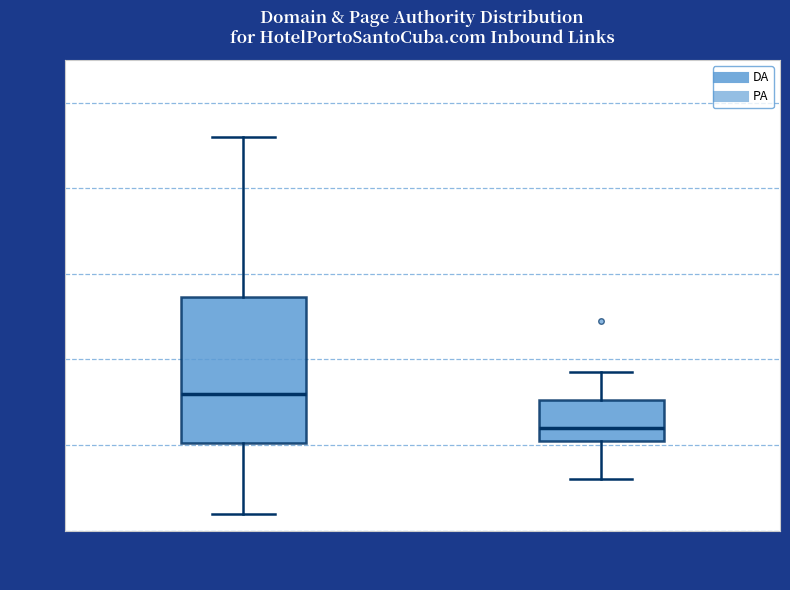

Where is the lower edge of the box for PA on the y-axis? The values are not printed on the chart, so give them approximately, as read against the axis.

22